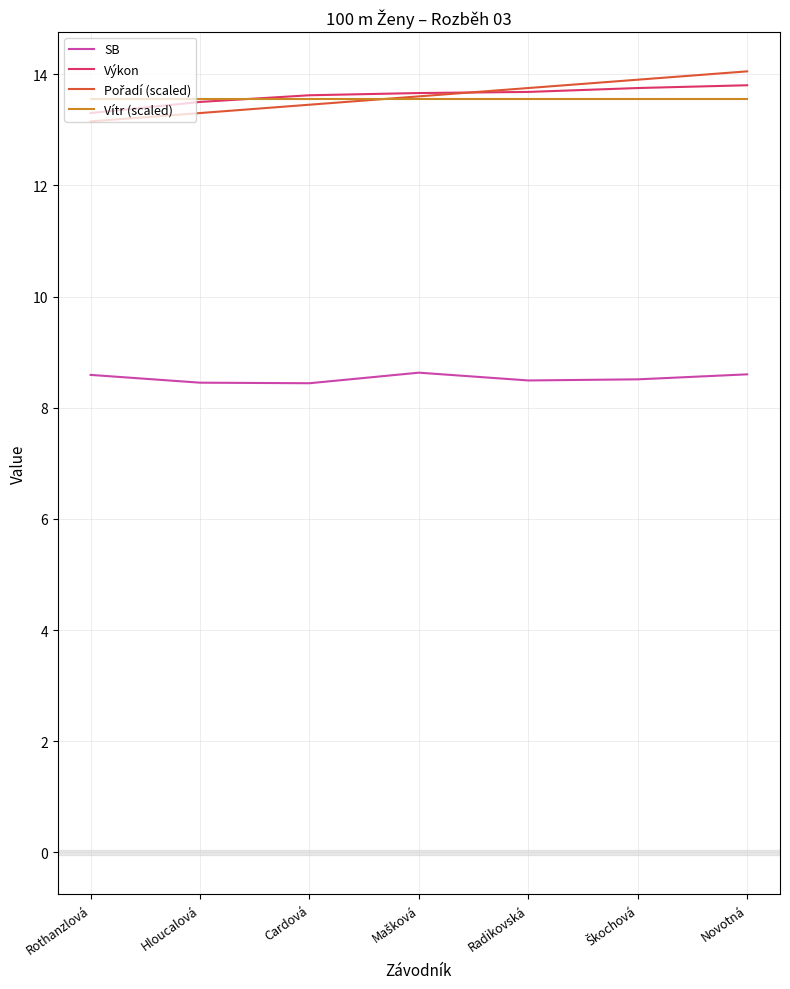

True or false: SB has a value of 8.6 at Novotná.

True